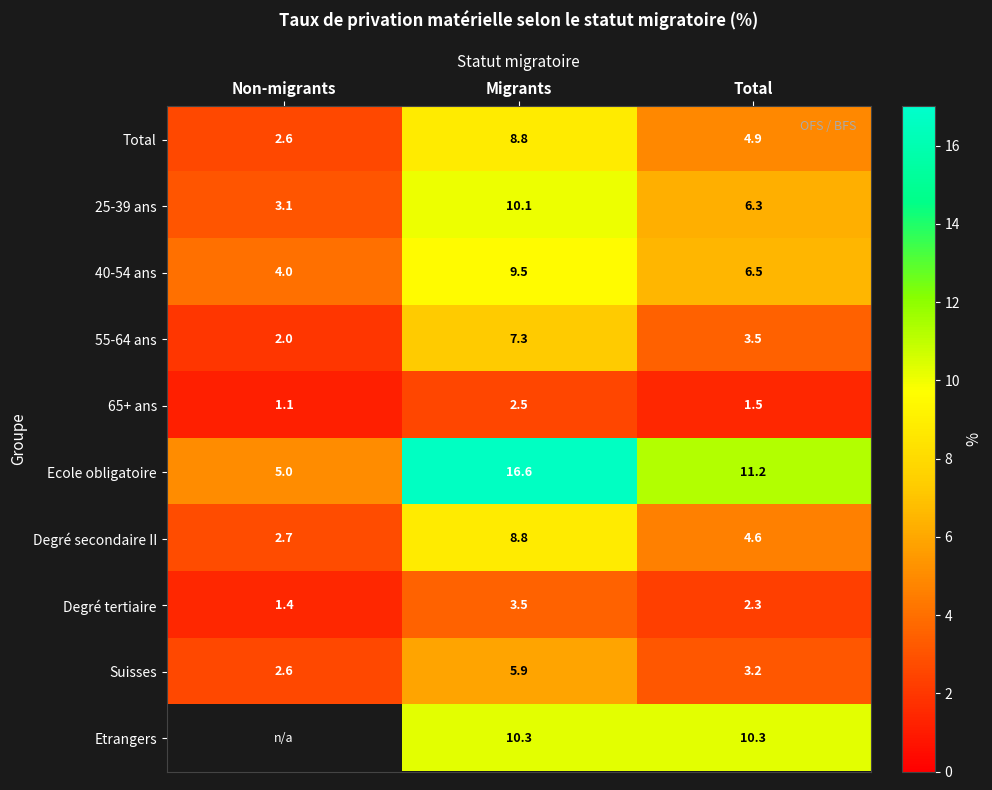

At which category does the chart reach its peak across all series?

Migrants